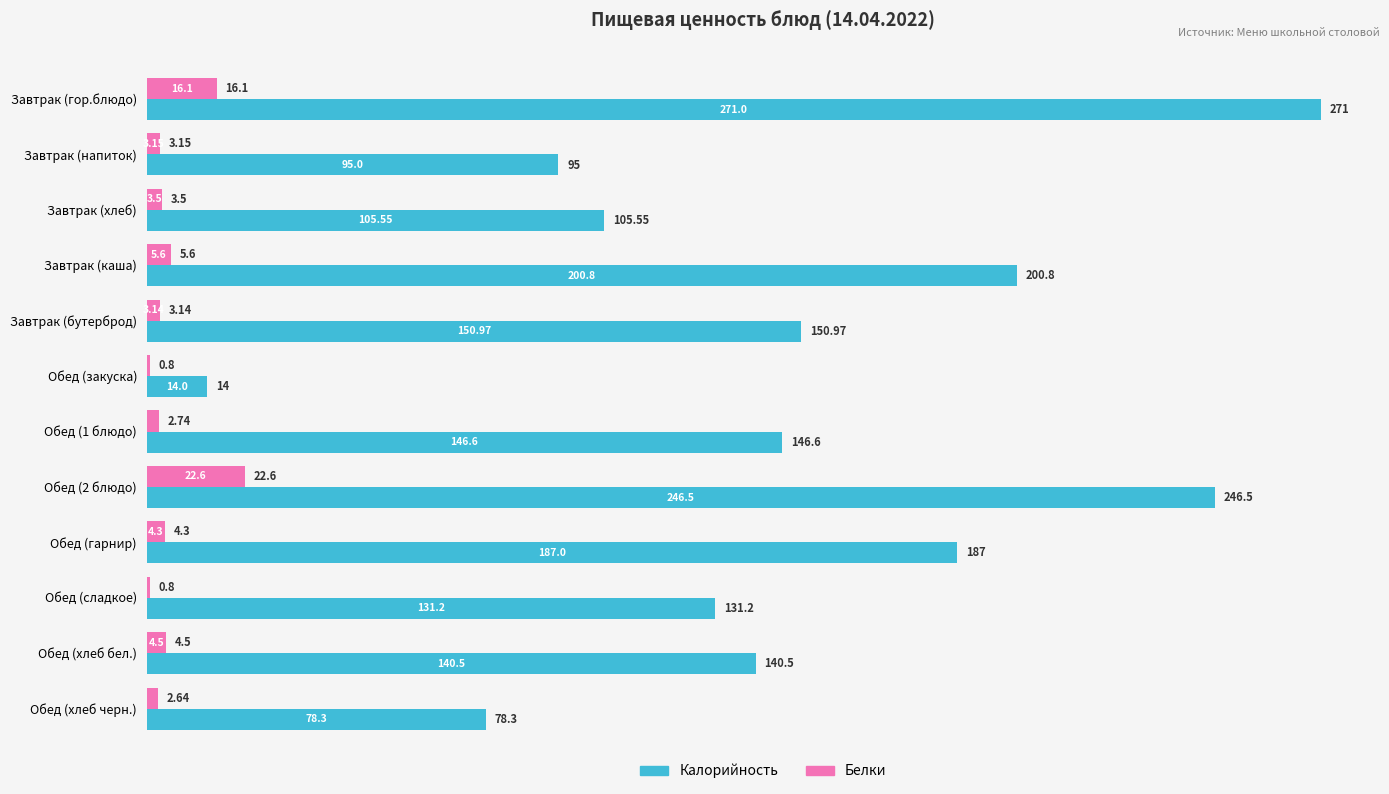

How many categories are shown in the chart?

12